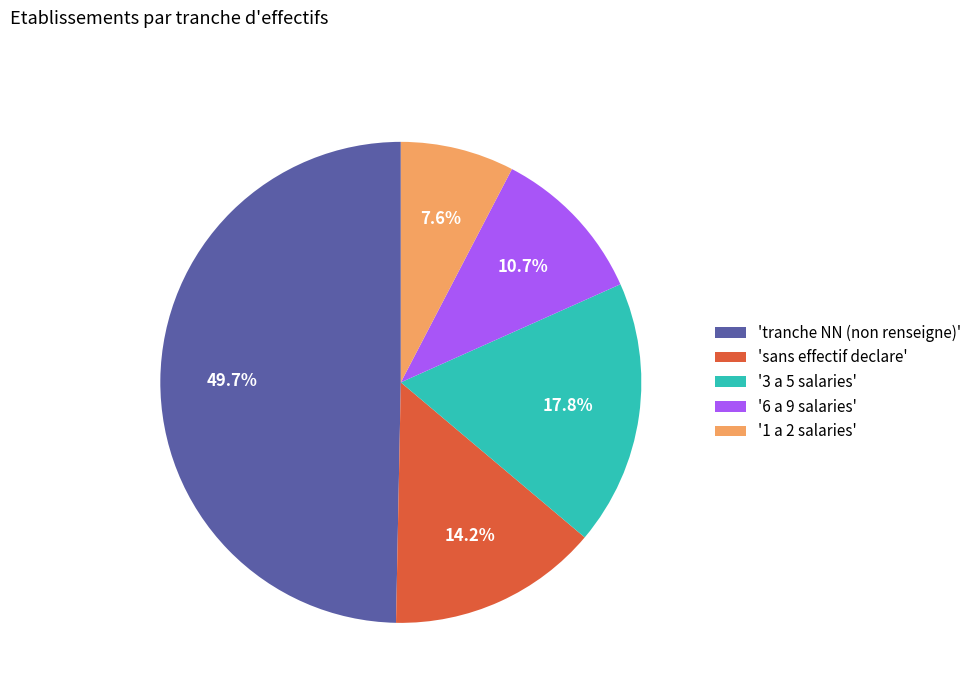

Rank the categories by value from highest to lowest.

'tranche NN (non renseigne)', '3 a 5 salaries', 'sans effectif declare', '6 a 9 salaries', '1 a 2 salaries'